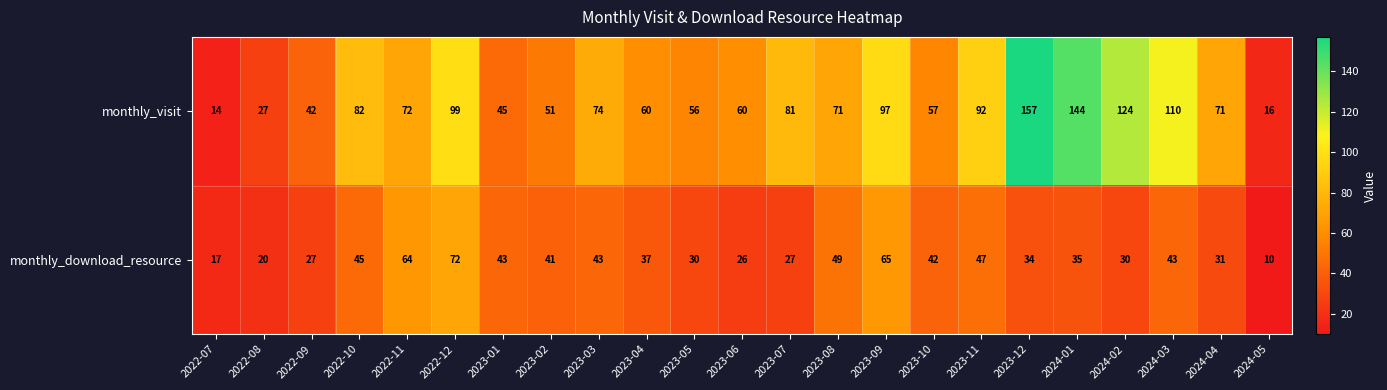

What is the difference between the highest and lowest values at 2024-02?

94